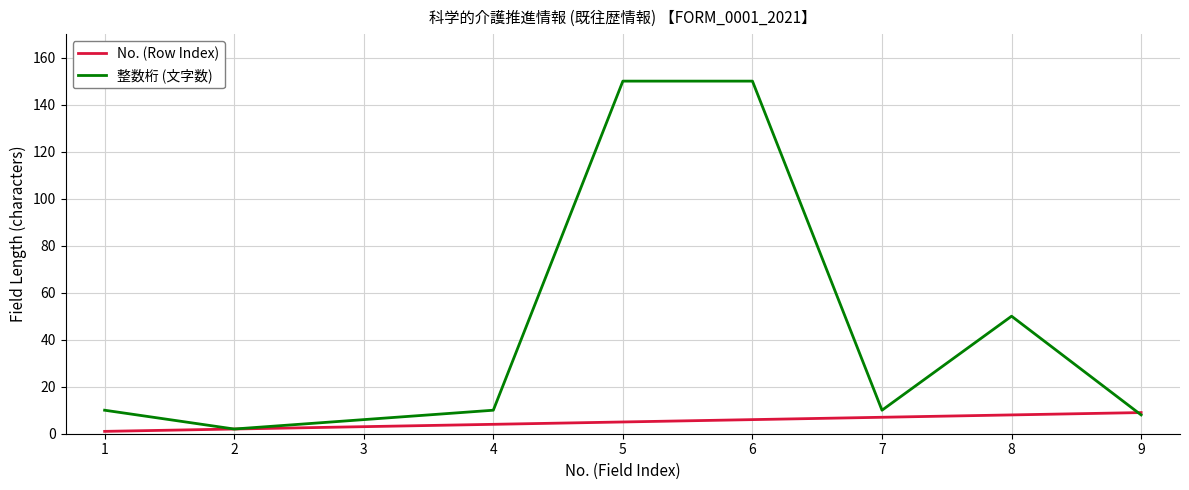

What are all the series names shown in the legend?

No. (Row Index), 整数桁 (文字数)